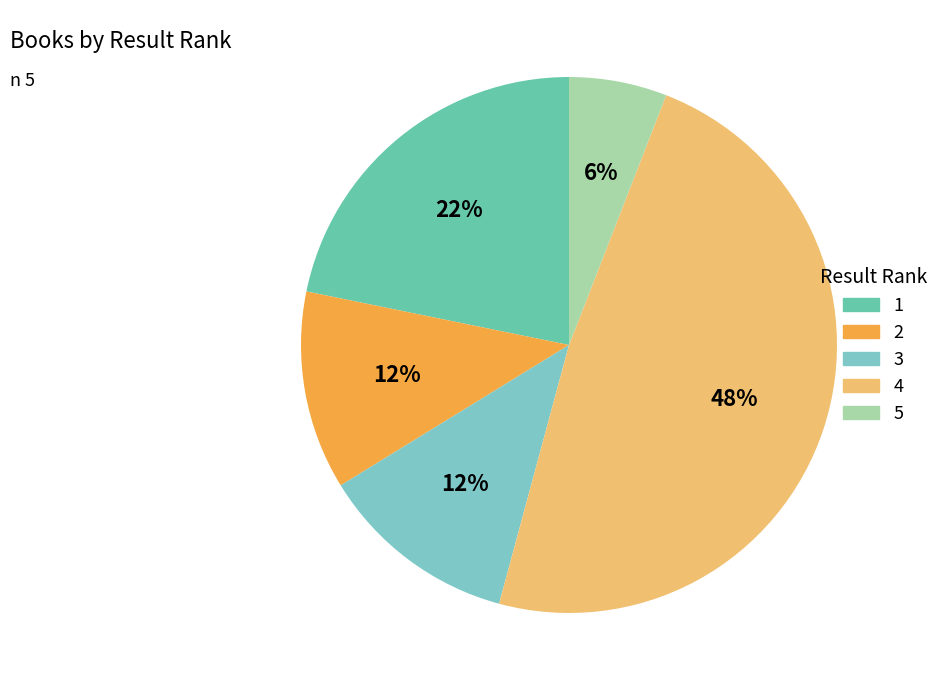

What is the smallest slice in the pie chart?

5